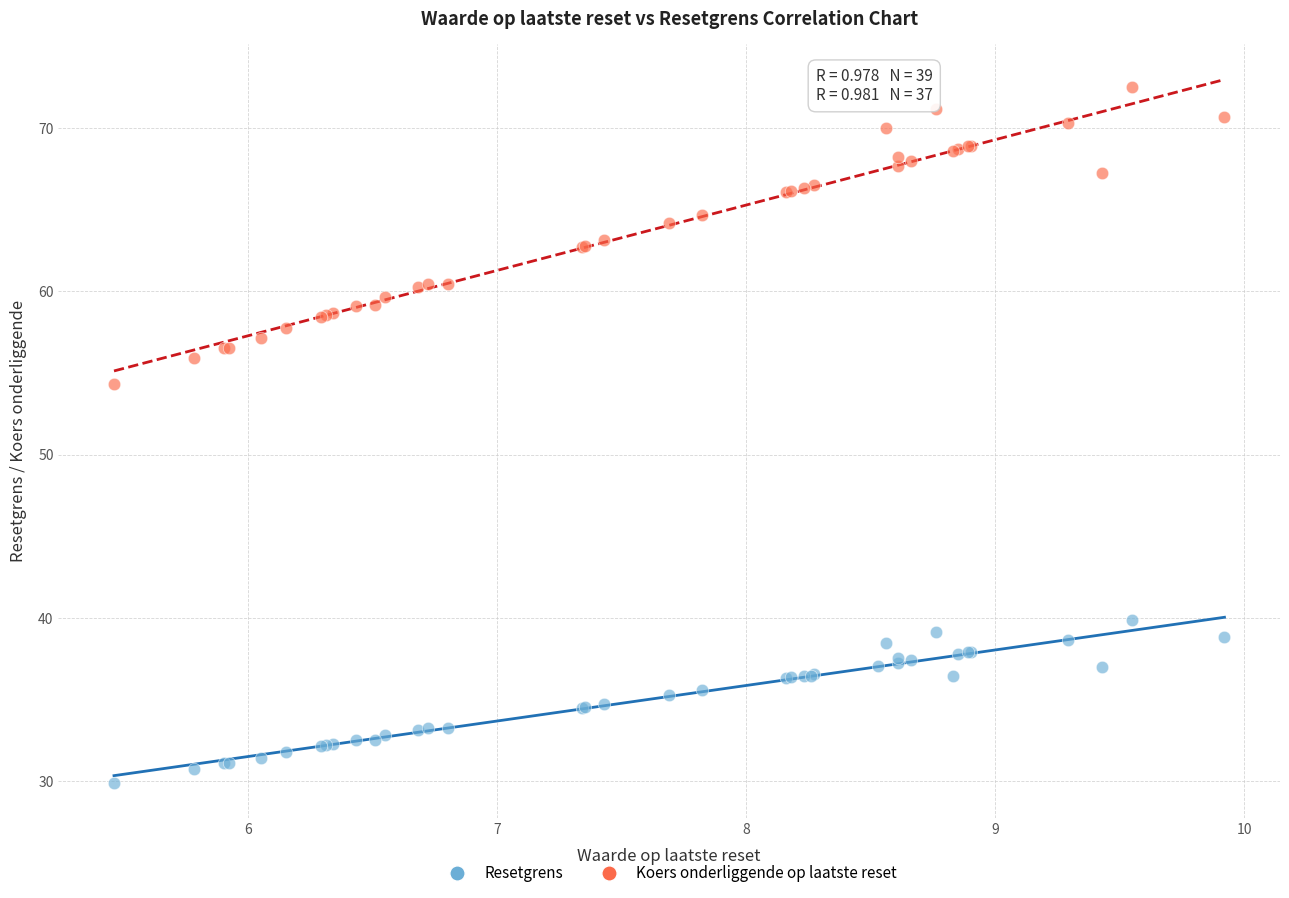

Which series has the largest Y range (max minus min)?

Koers onderliggende op laatste reset